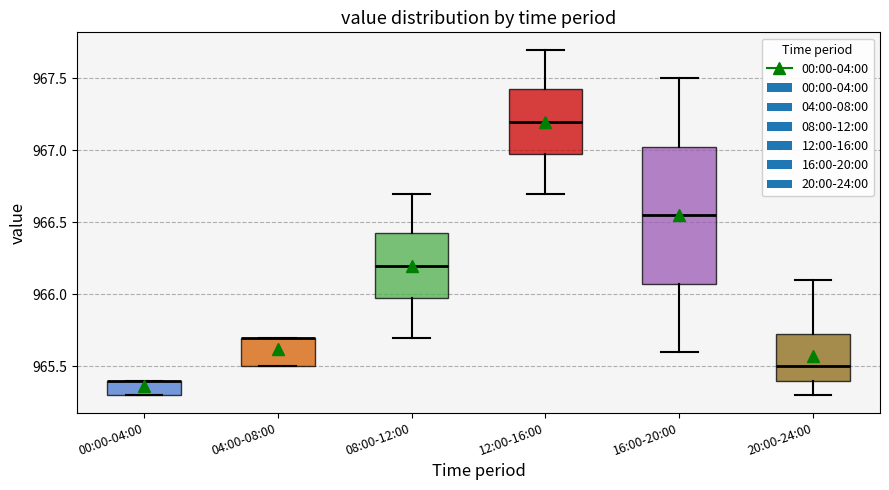

Where is the lower edge of the box for 00:00-04:00 on the y-axis? The values are not printed on the chart, so give them approximately, as read against the axis.

965.30